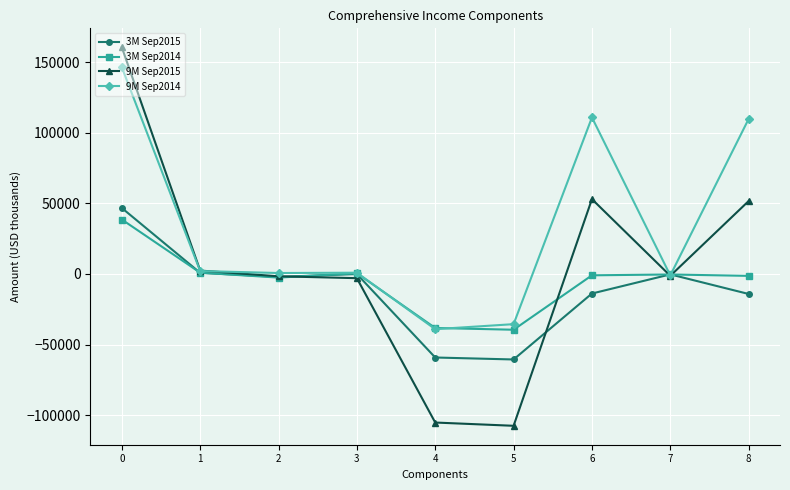

How many data points does each series have?

9